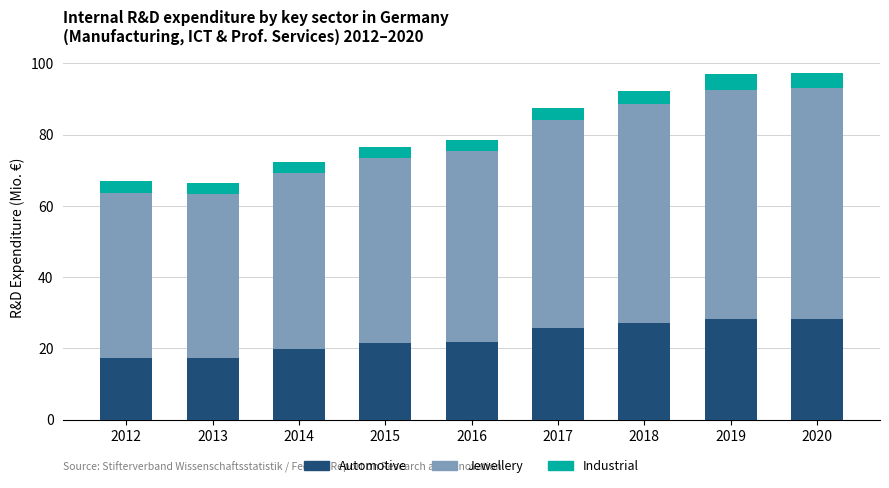

What is the lowest value of the Automotive series?

17.2